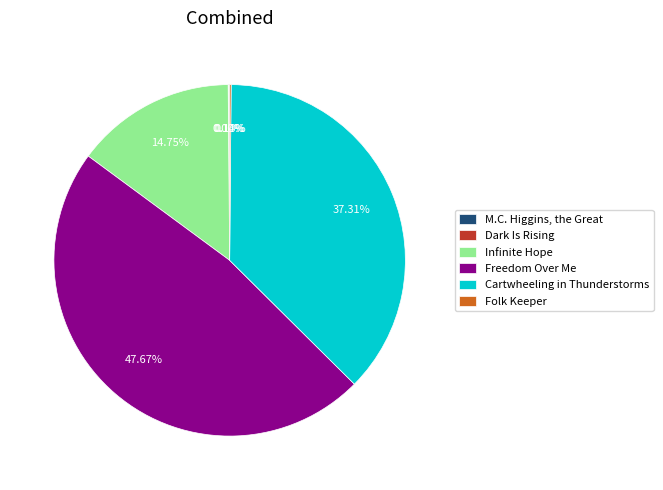

To the nearest percent, what is the average slice percentage?

17%